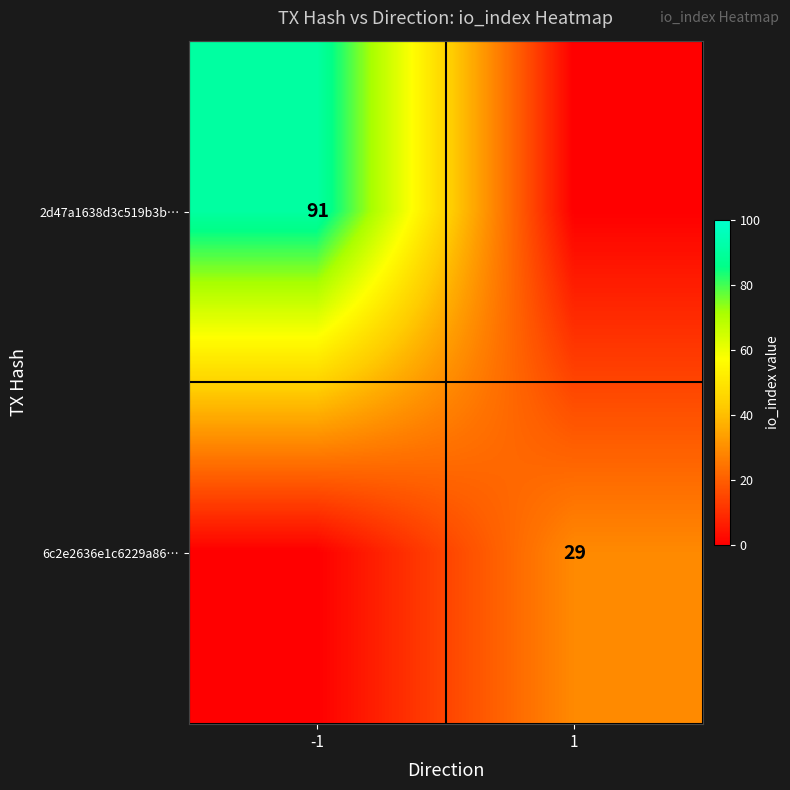

Is it true that 2d47a1638d3c519b3b… equals 91 at -1?

True